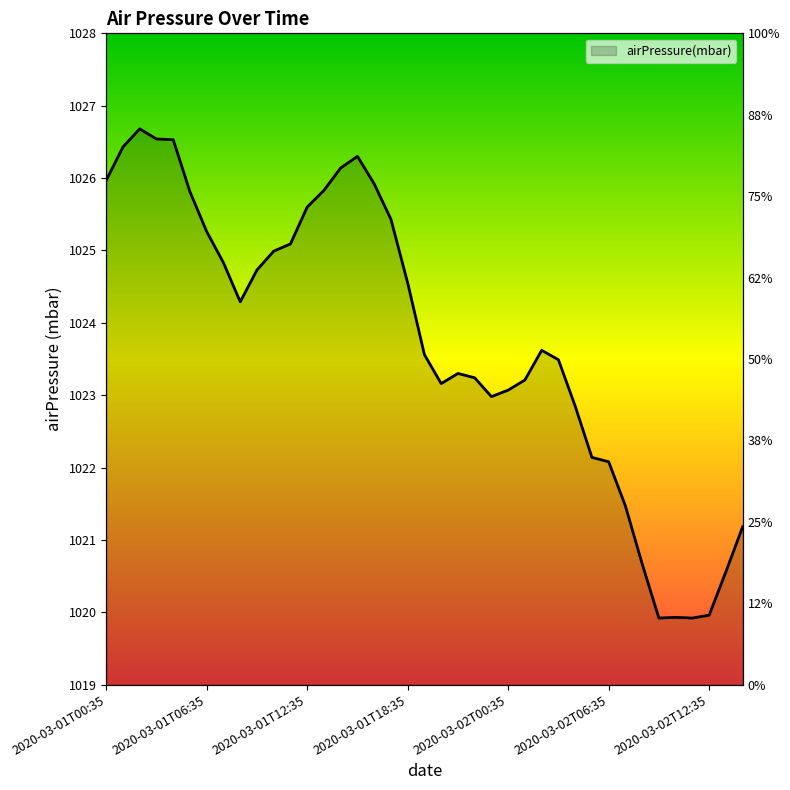

How many values are below 1023?

12